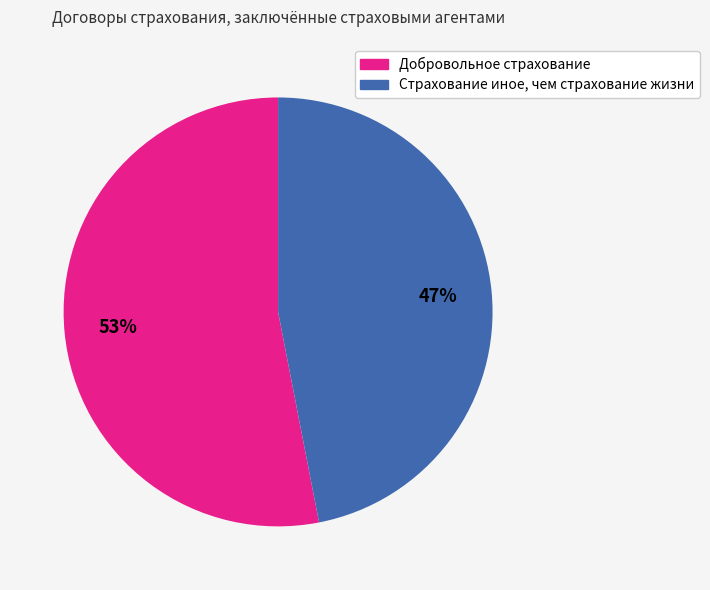

What percentage is the Добровольное страхование slice, to the nearest percent?

53%